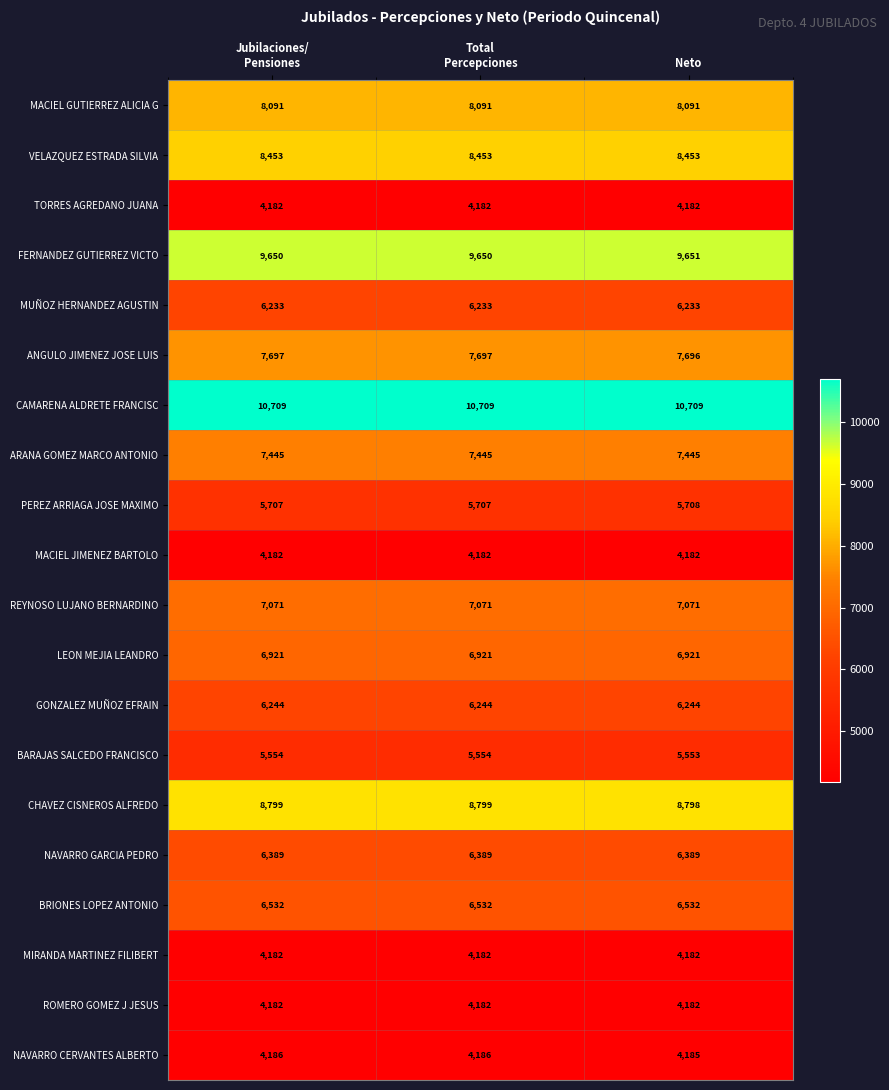

At which label is ANGULO JIMENEZ JOSE LUIS closest to 7696?

Neto